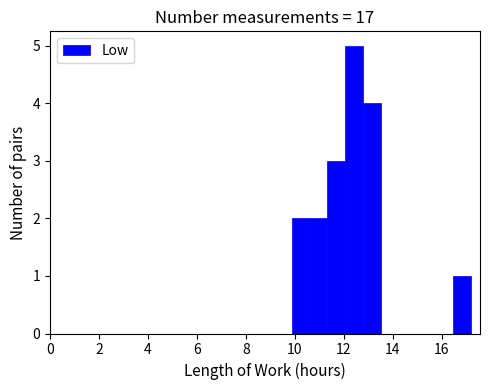

Read against the x-axis, roughly where is the centre of the tallest bar?

12.4